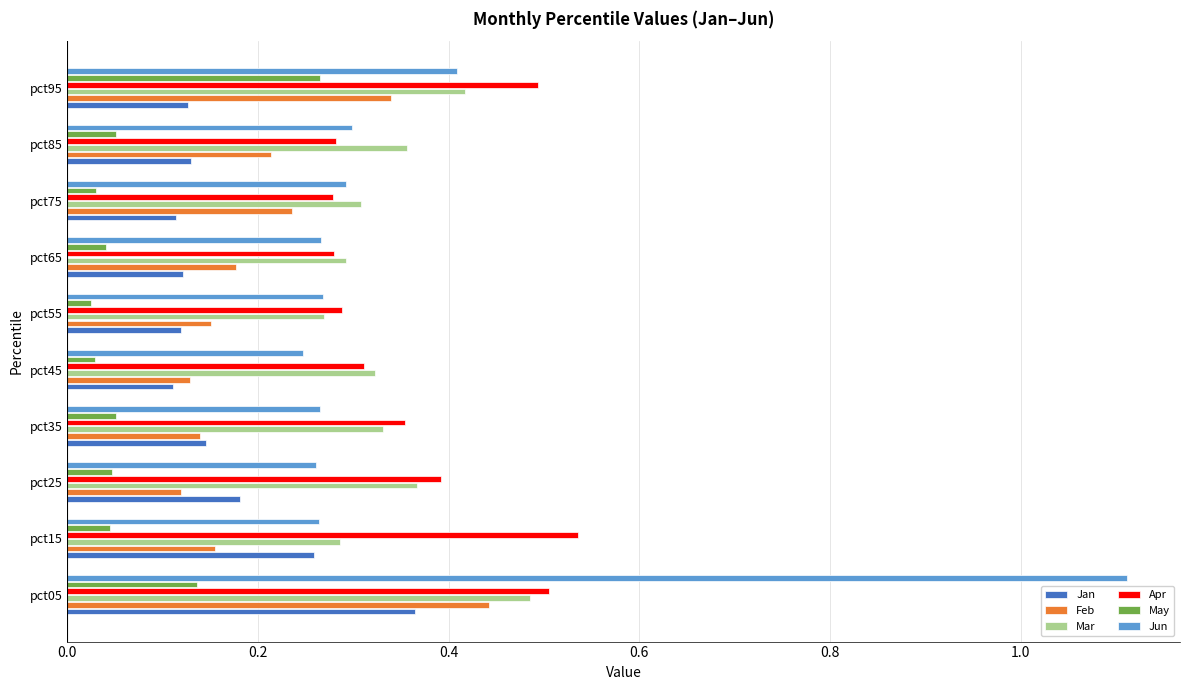

At how many categories does at least one series exceed 0?

10